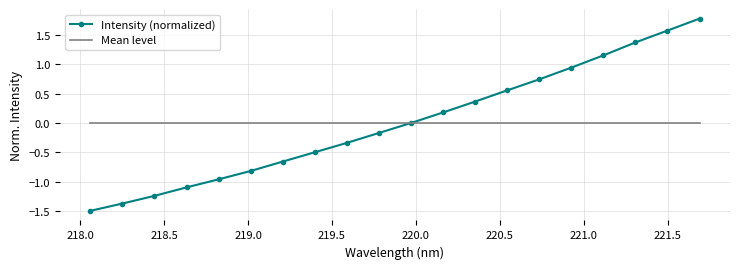

What is the minimum value shown in the chart?

-1.5